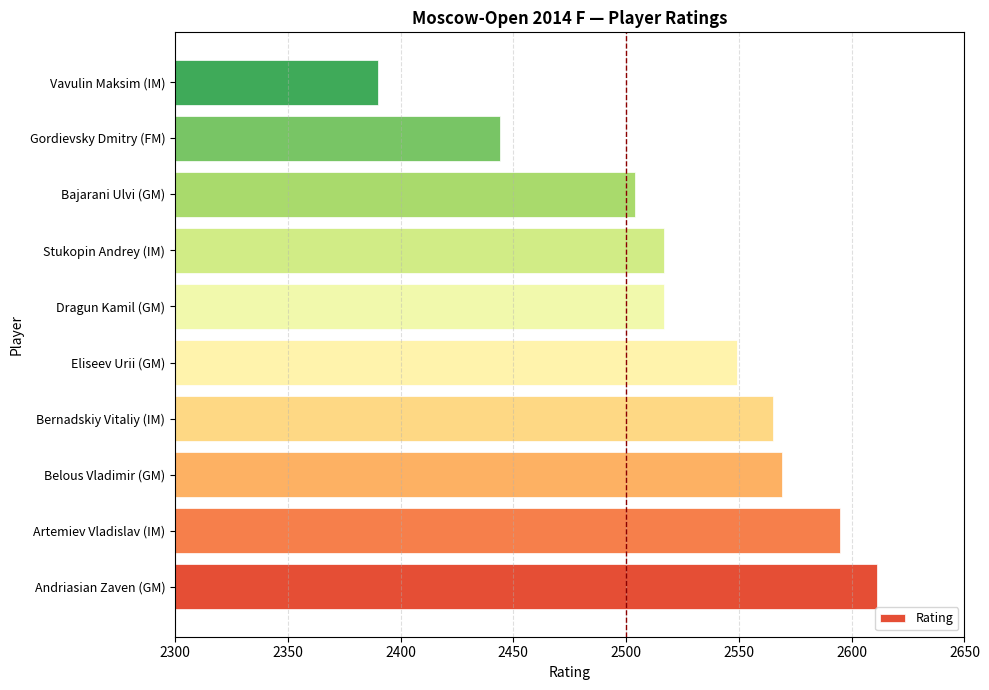

Approximately how many times larger is the value at Dragun Kamil (GM) compared to Bernadskiy Vitaliy (IM)?

1.0